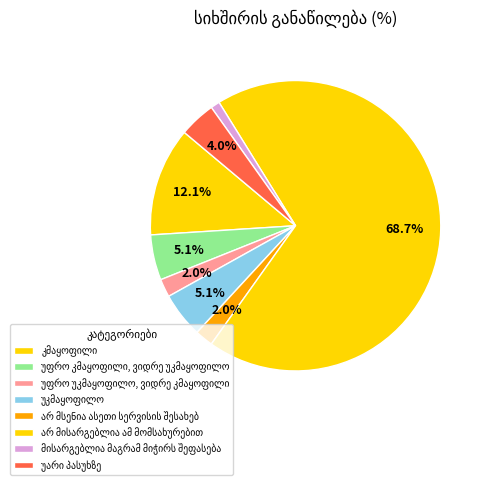

Count the number of slices in the pie.

8